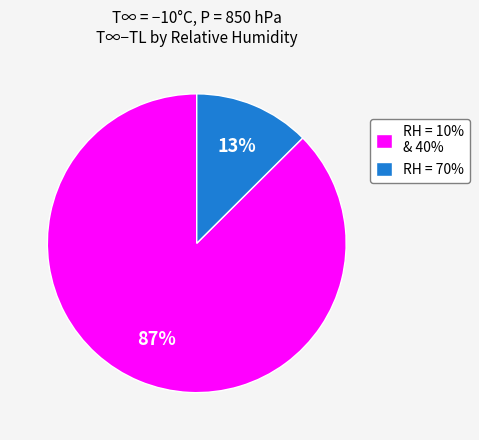

Is there a majority slice in this chart?

Yes